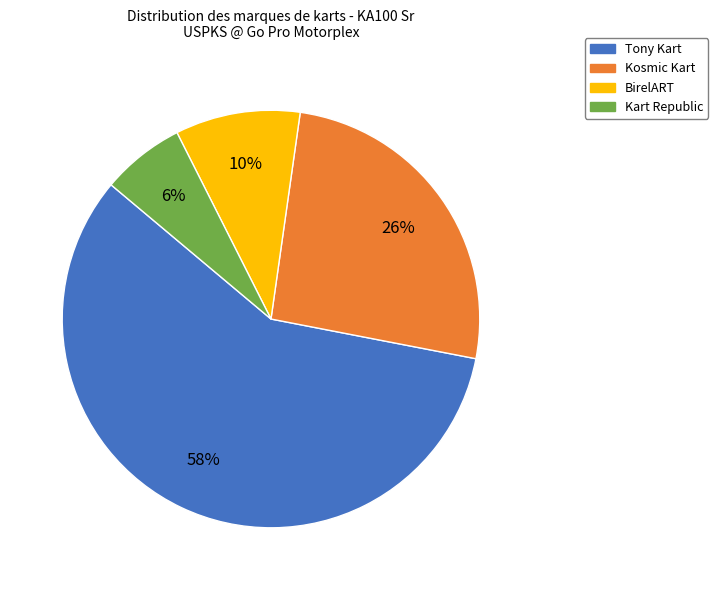

Is it true that Kart Republic is 6% of the pie?

True